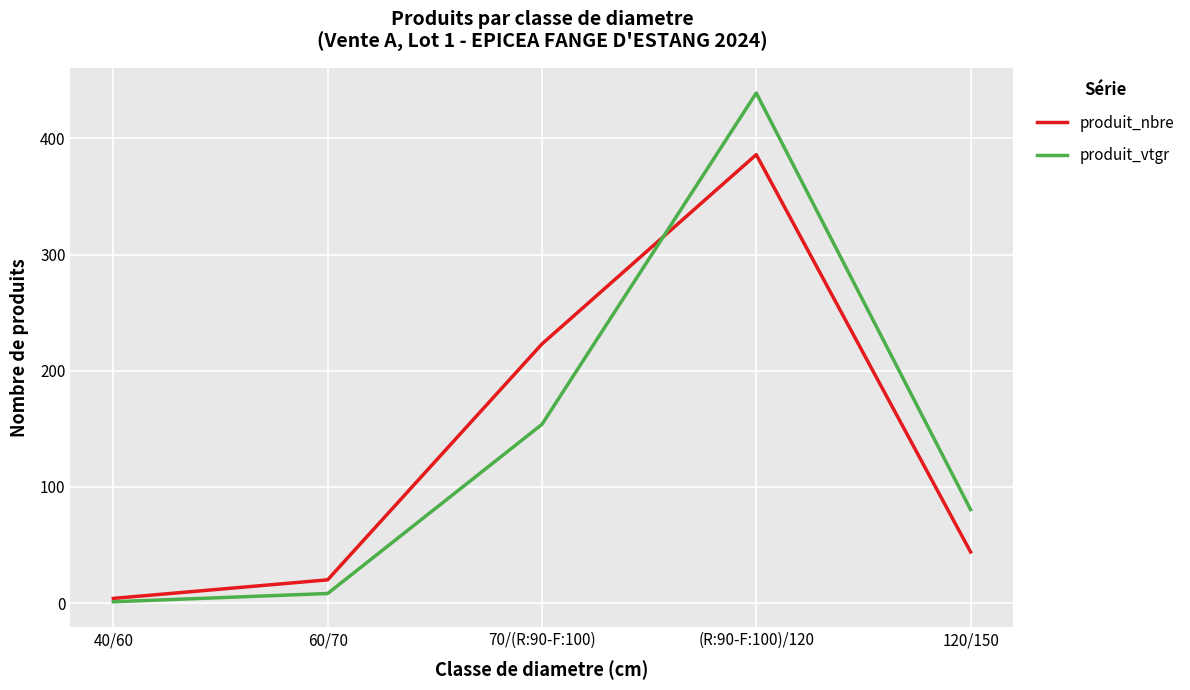

Reading left to right, extract all data points from this chart.

produit_nbre: 4.0	20.0	223.0	386.0	44.0
produit_vtgr: 1.1	8.2	153.8	439.0	80.4